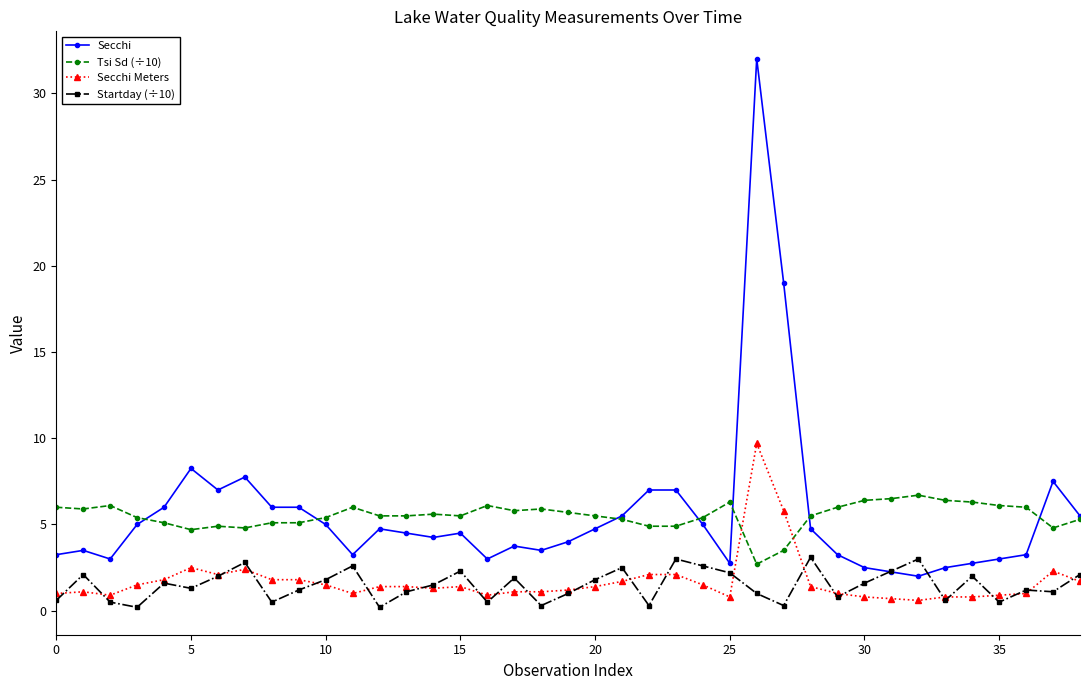

True or false: Startday (÷10) has more than 0 points higher than both neighbors.

True